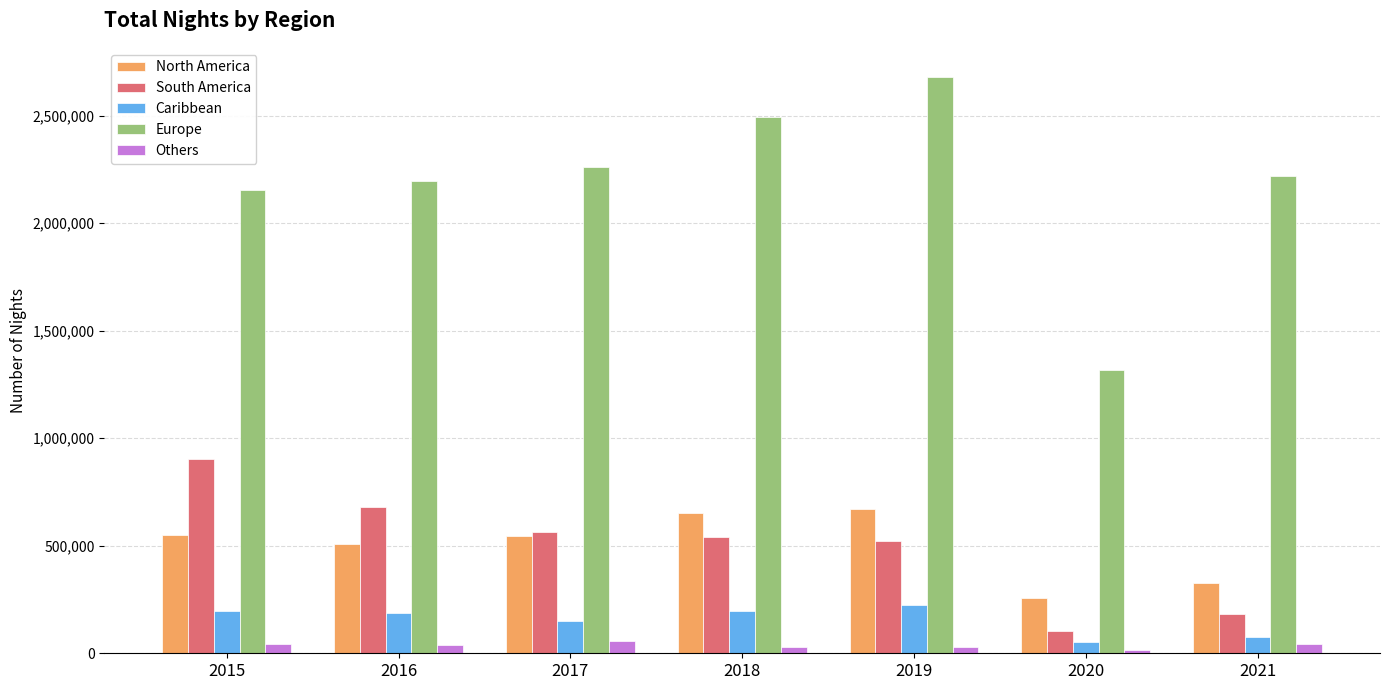

What is the minimum value for South America?

102957